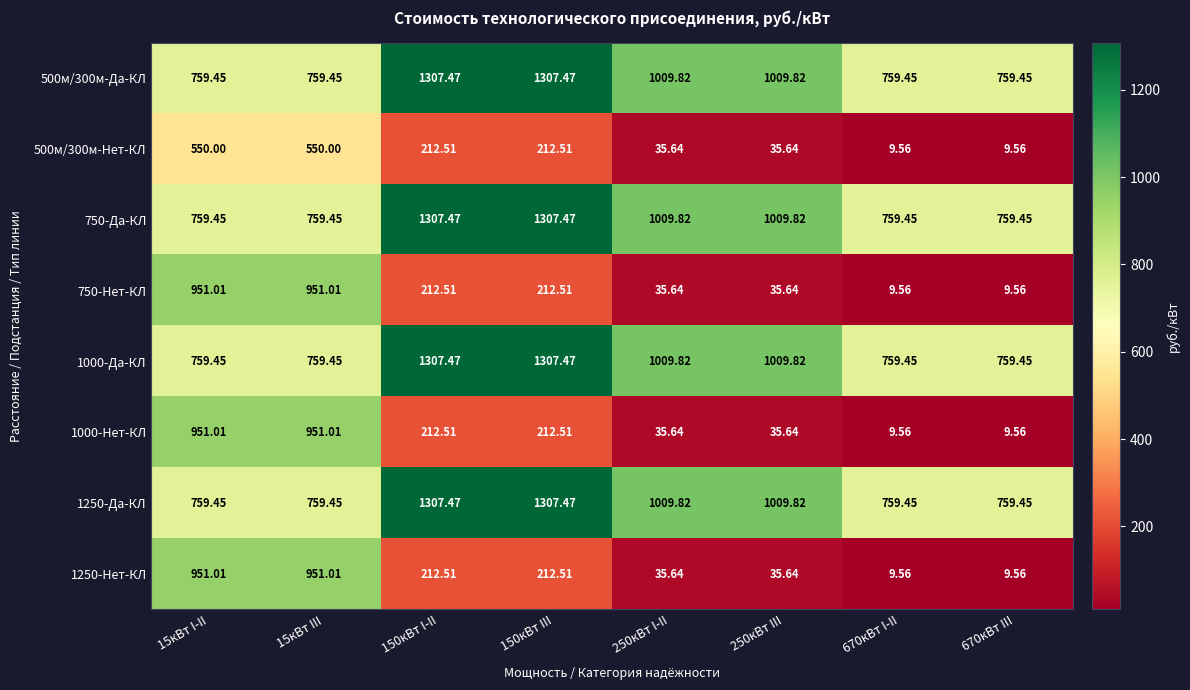

Is the value of 1250-Нет-КЛ at 15кВт III greater than the value of 750-Да-КЛ at 15кВт I-II?

Yes